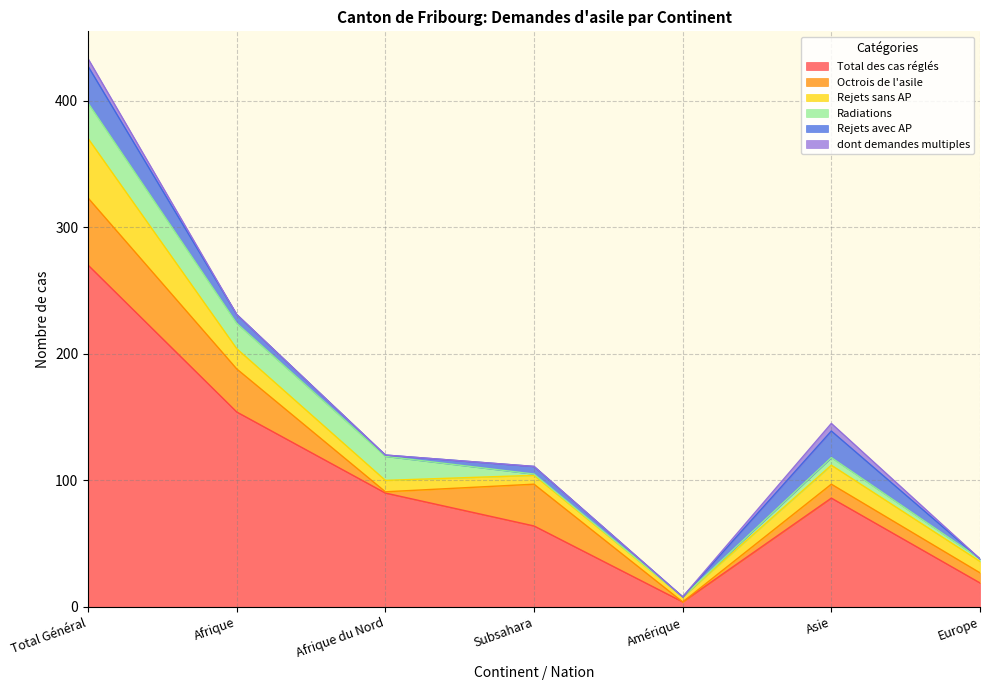

Which series has the largest range (max minus min)?

Total des cas réglés